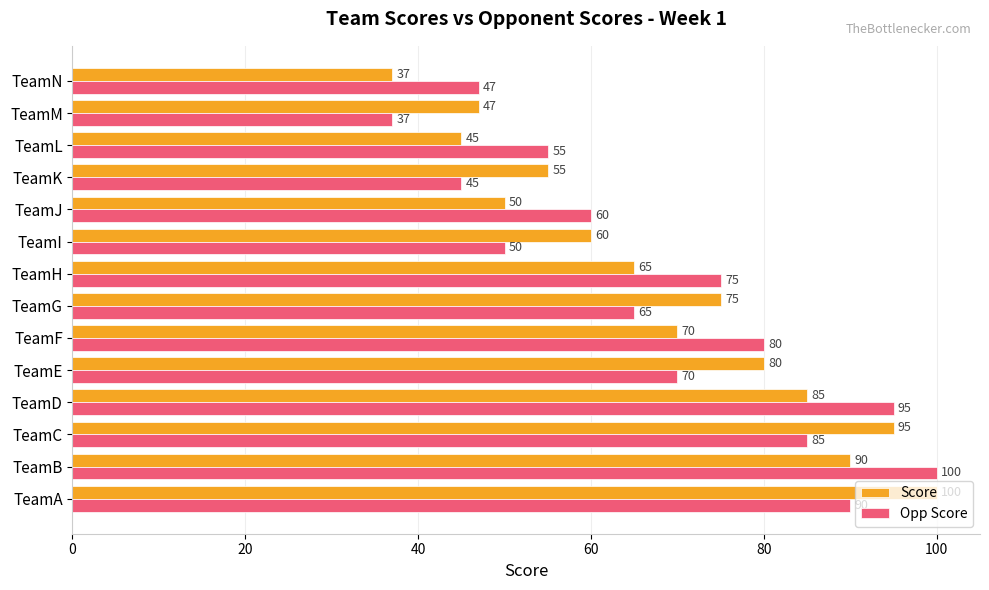

What is the minimum value for Opp Score?

37